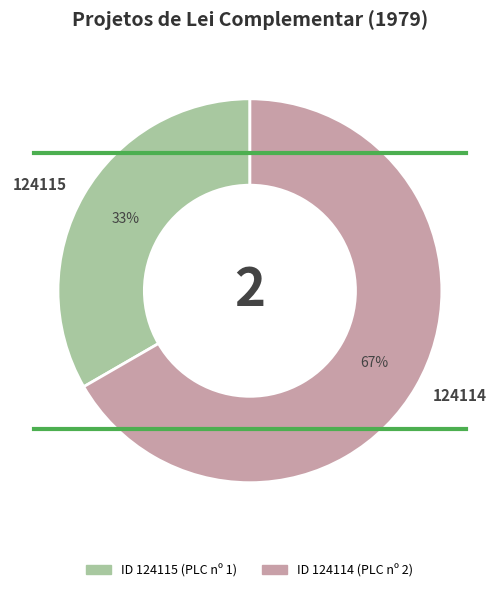

To the nearest percent, what percentage of the pie is 124114?

67%